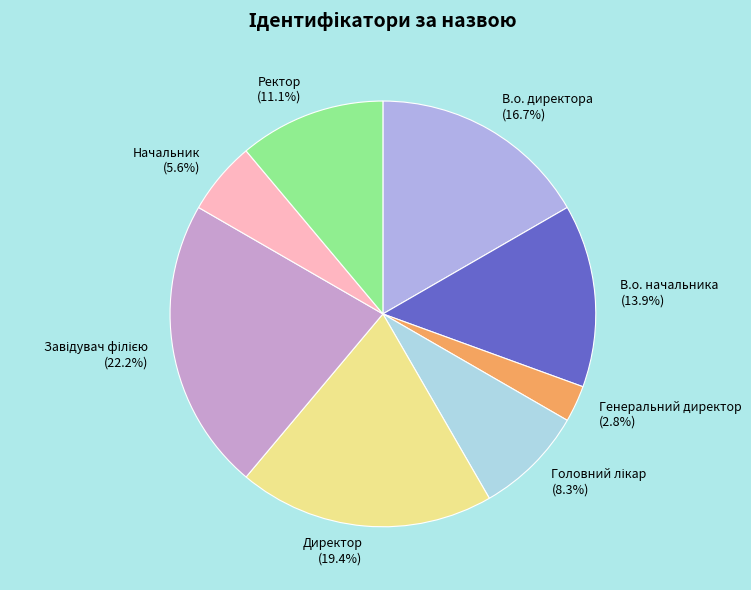

Is there a majority slice in this chart?

No